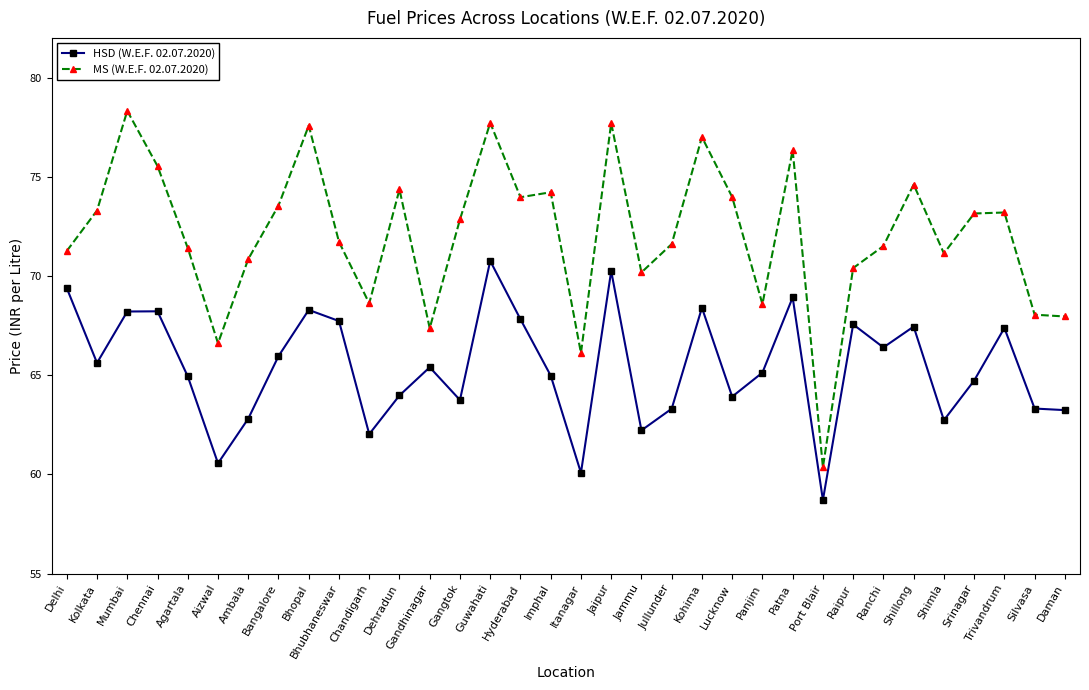

What is the total value across all series at Daman?

131.2